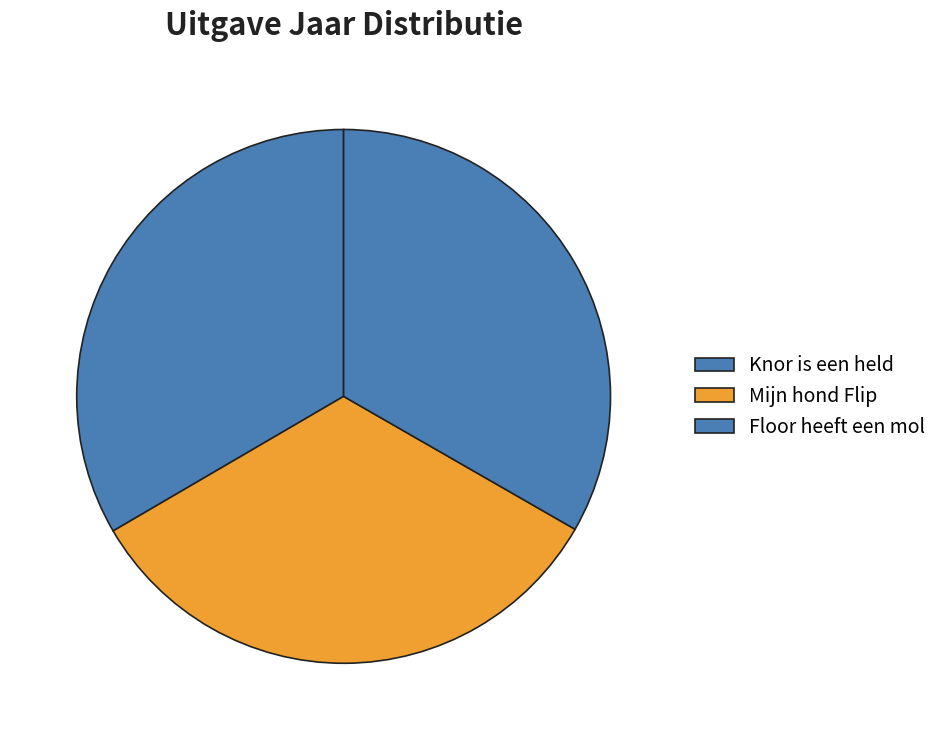

Does Mijn hond Flip represent more than half of the total?

No